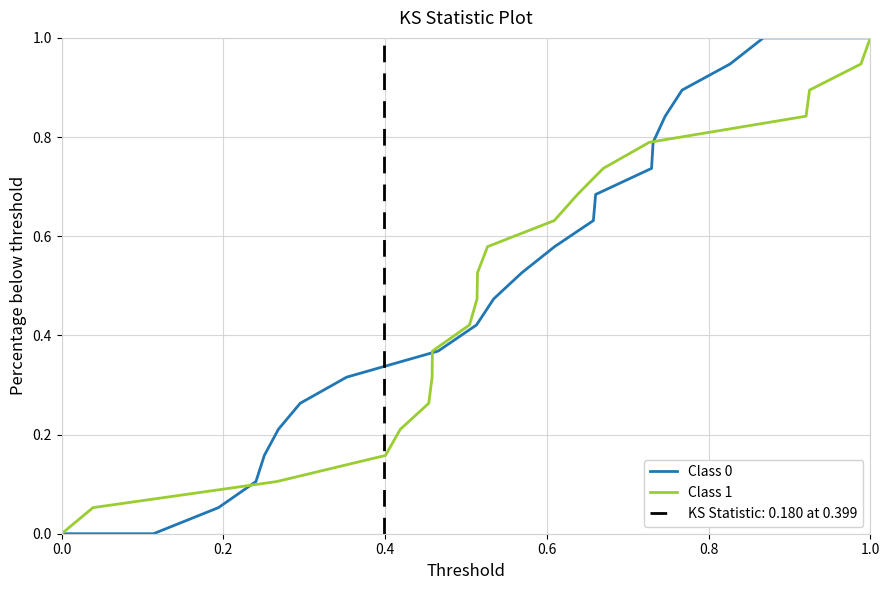

The value of Class 0 at 1.0 is 1.0. True or false?

True